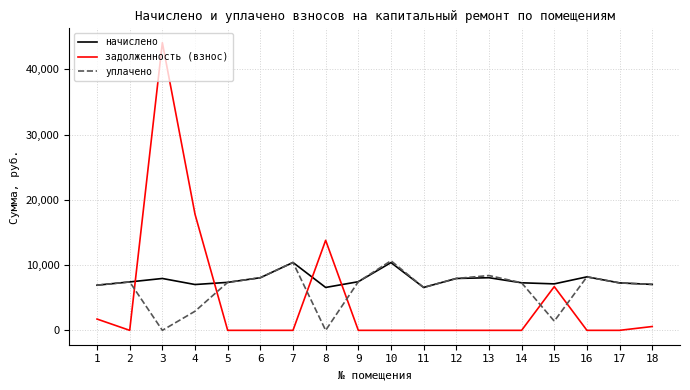

Where do уплачено and задолженность (взнос) first cross each other?

2 and 3